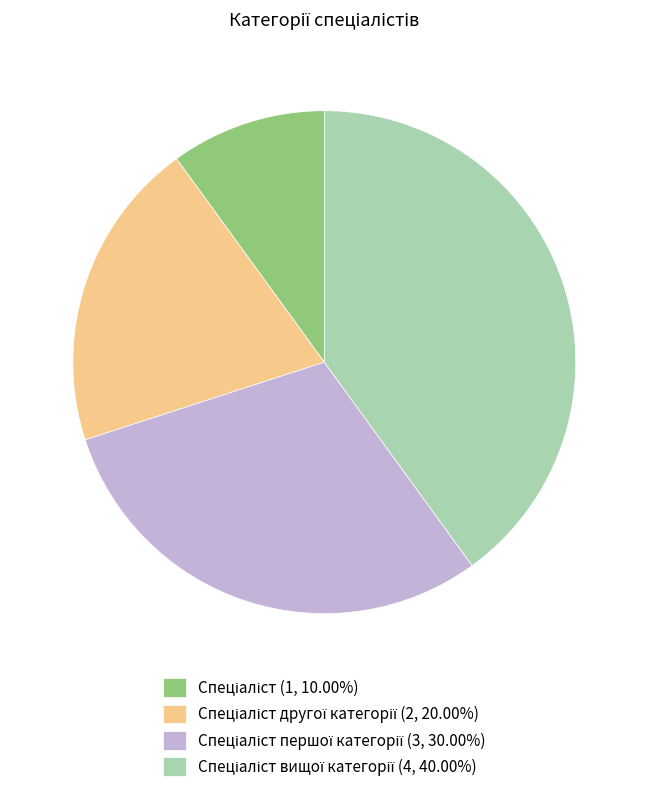

Is there any slice that represents more than half of the pie?

No